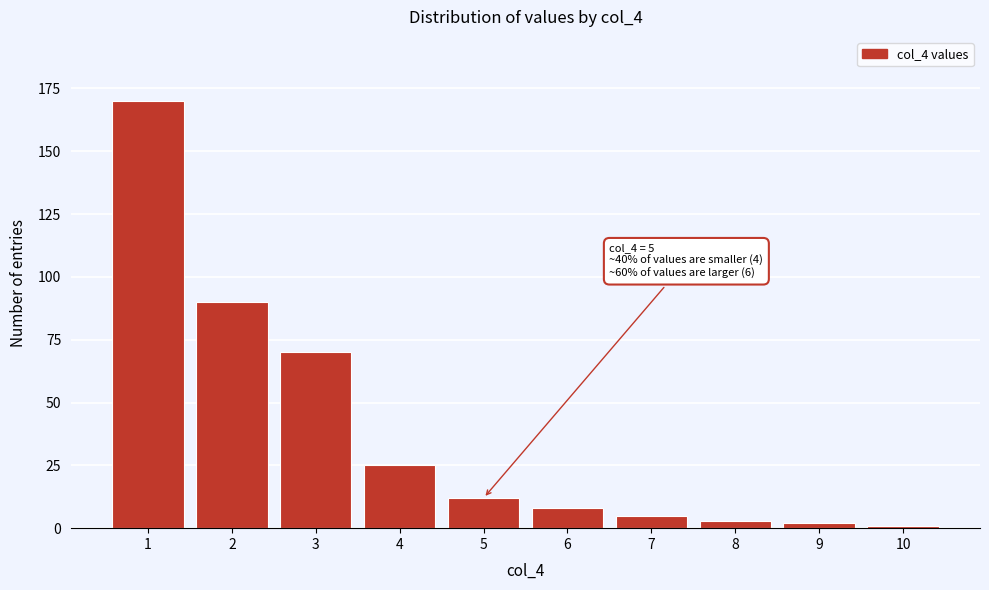

Reading right to left, extract all data points from this chart.

1	2	3	5	8	12	25	70	90	170